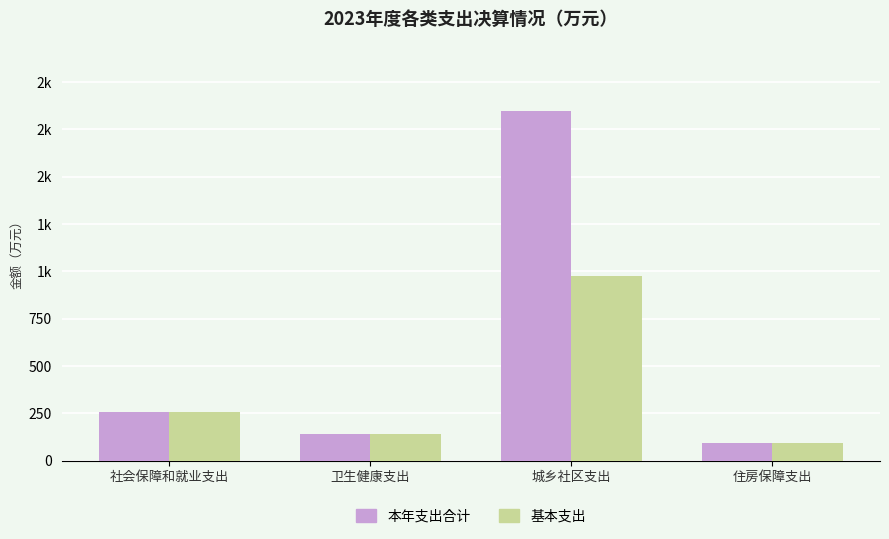

What is the label of the 1st bar from the right?

住房保障支出